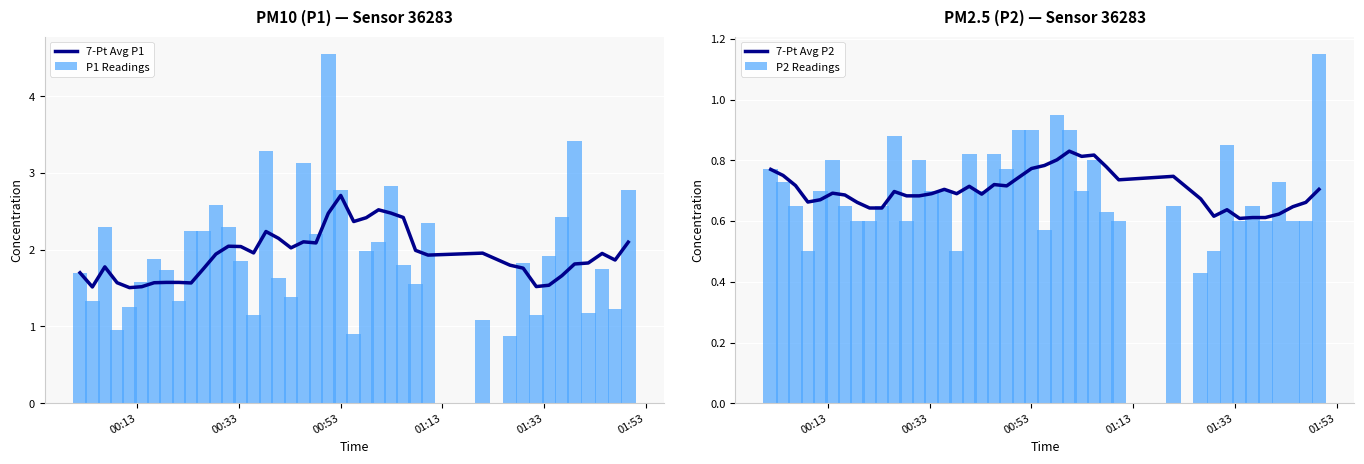

What is the sum of all P1 Readings values?

78.5